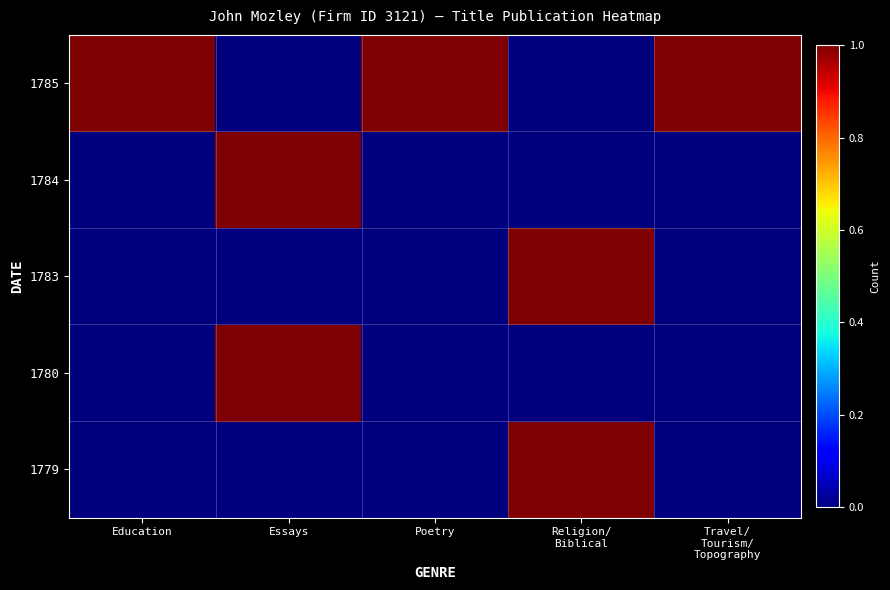

Which category has the highest value across all series?

Religion/
Biblical